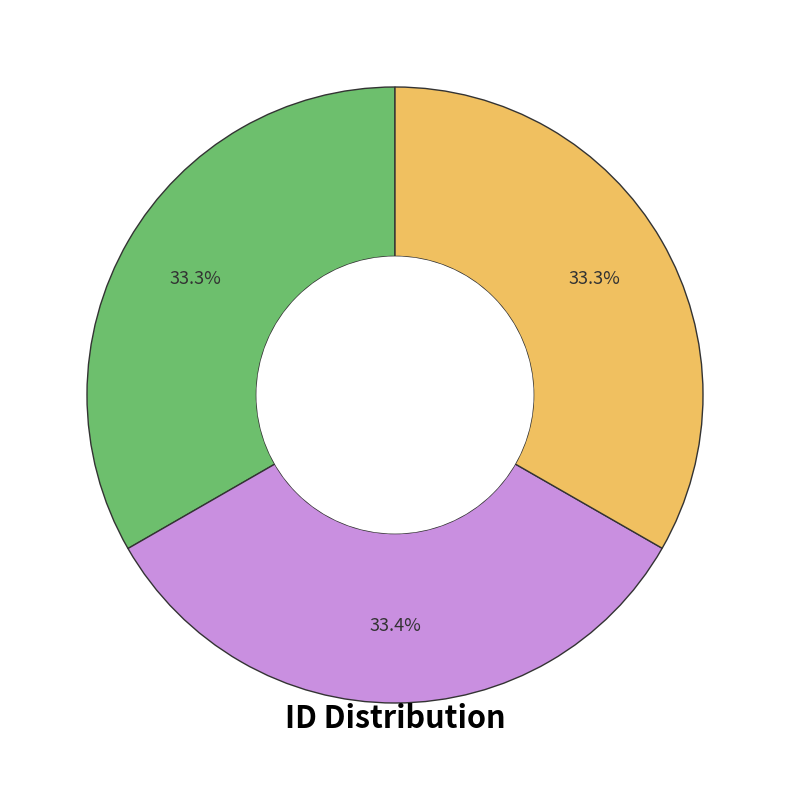

Count the number of slices in the pie.

3